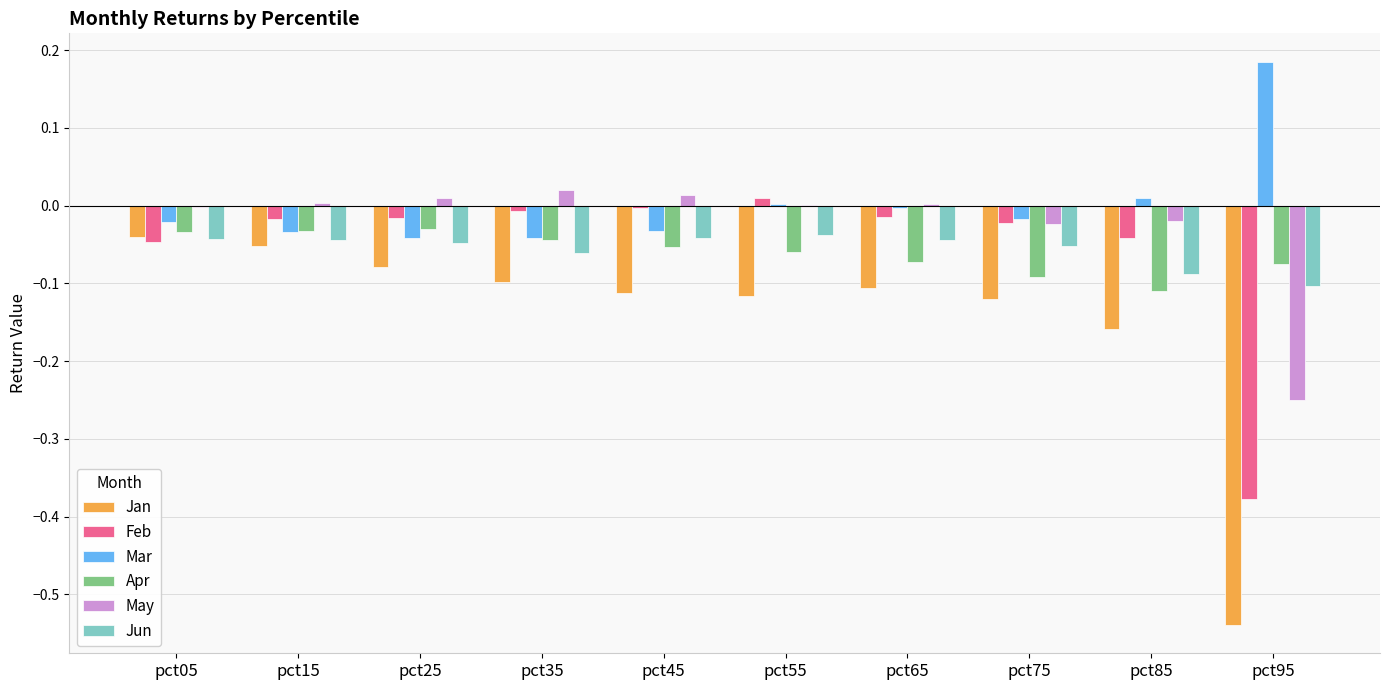

How many categories are shown in the chart?

10